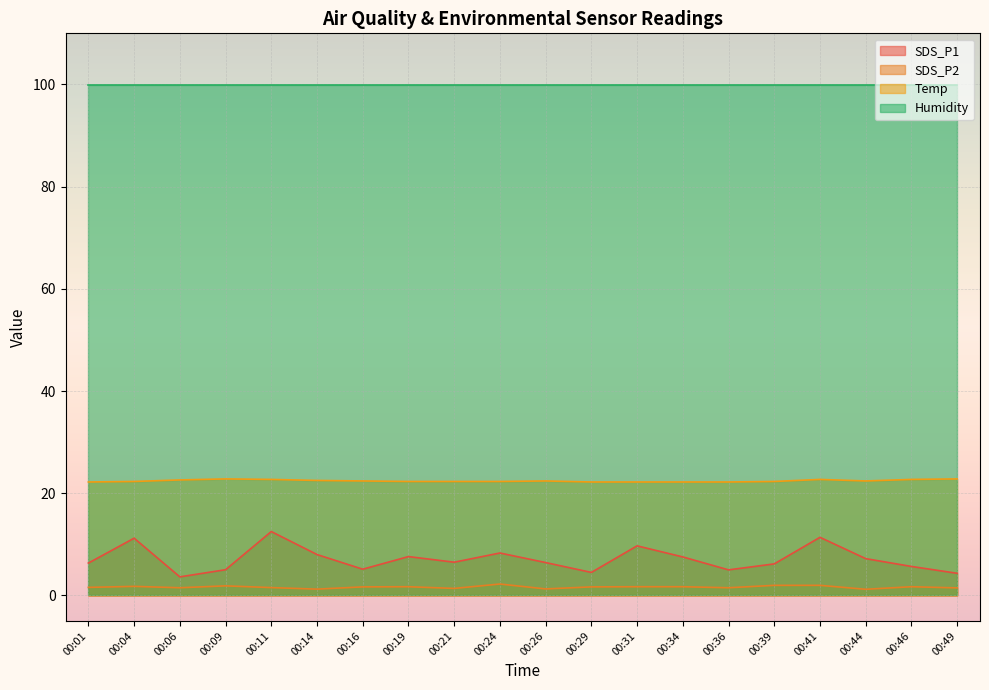

What is the average value of the SDS_P2 series?

1.6